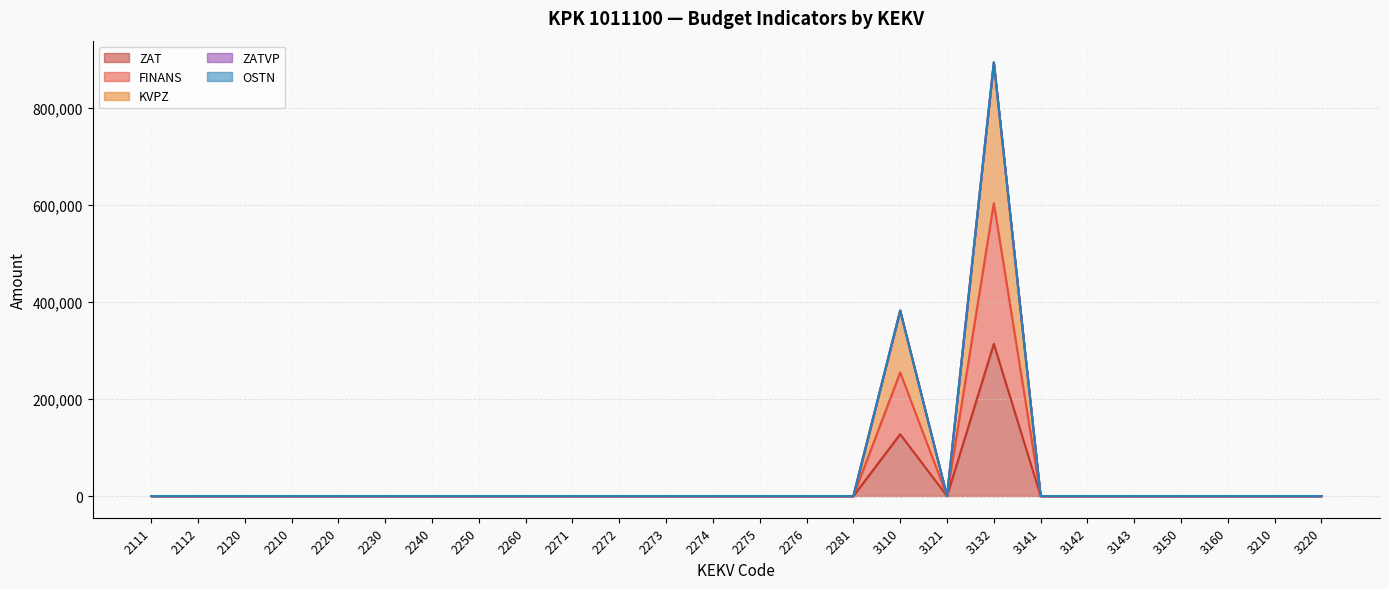

Does the chart display data point markers on the line(s)?

No